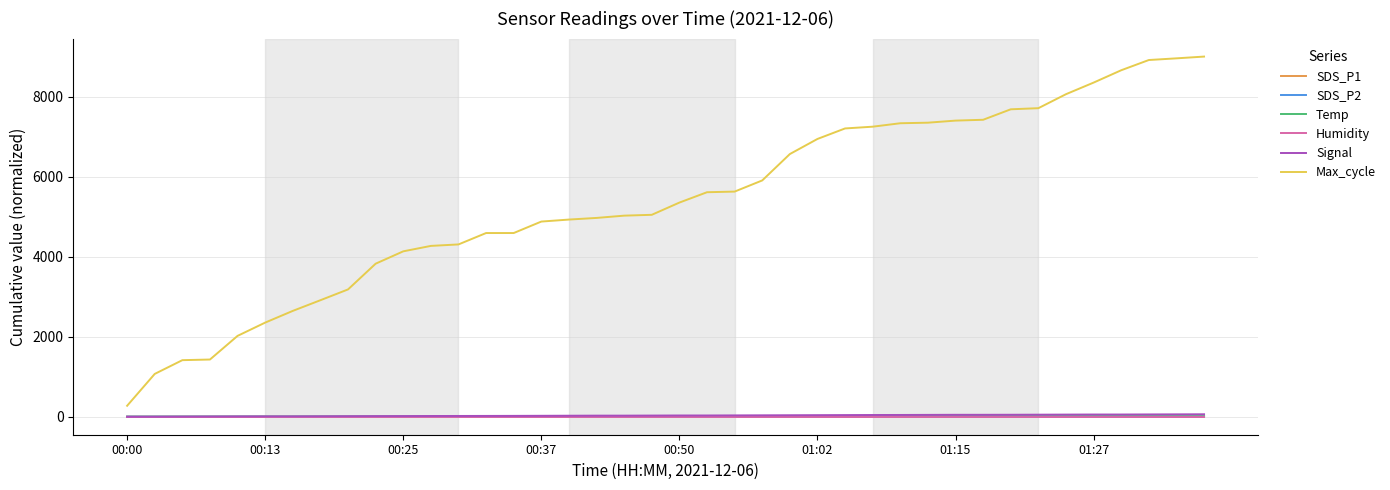

Which series has the largest total across all categories?

Max_cycle